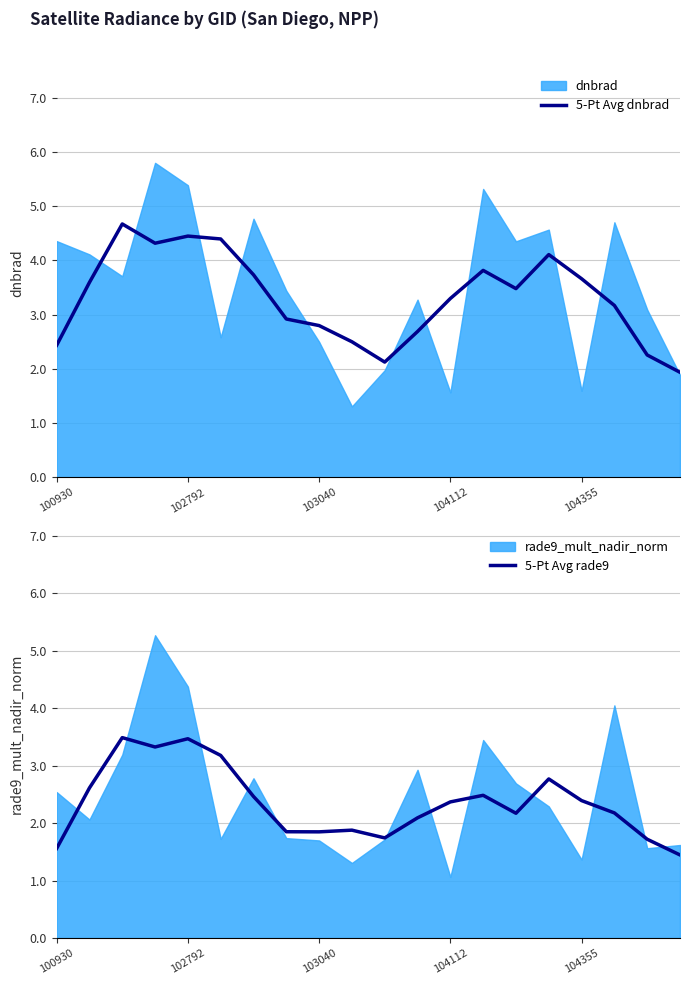

Which series has the widest spread of values?

5-Pt Avg dnbrad